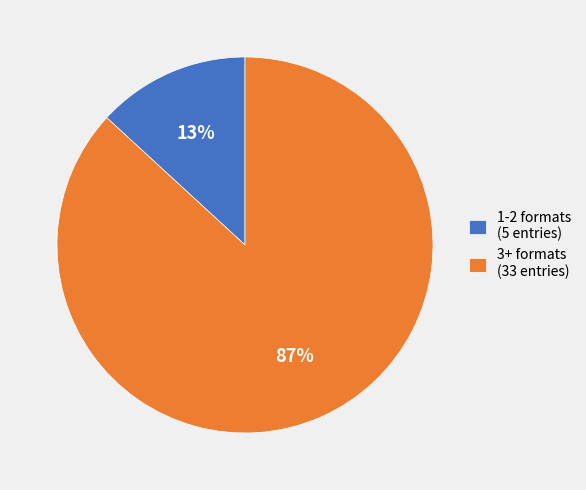

Is there a majority slice in this chart?

Yes